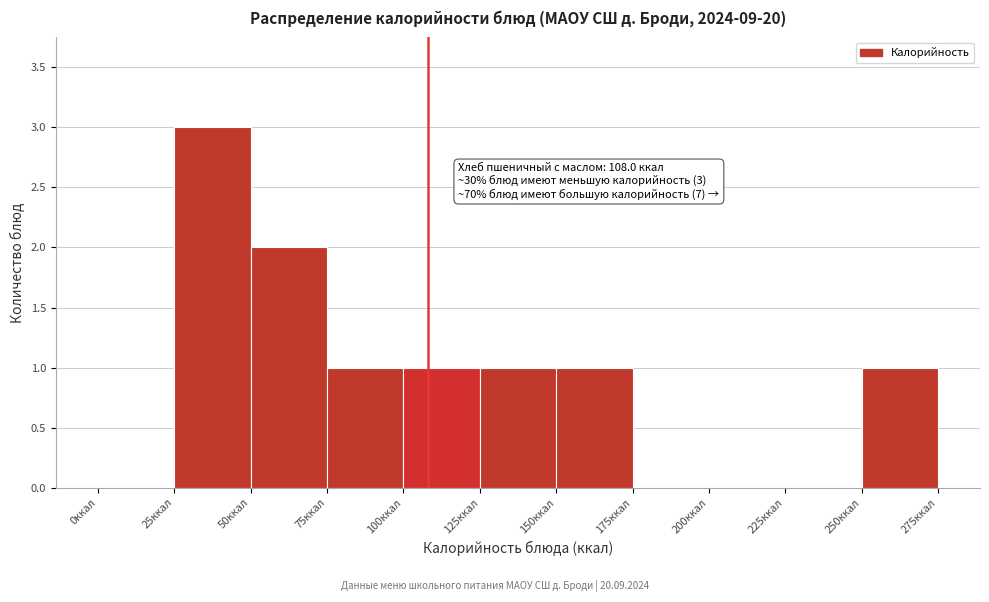

Over which range of the x-axis is the bar tallest?

25 to 50